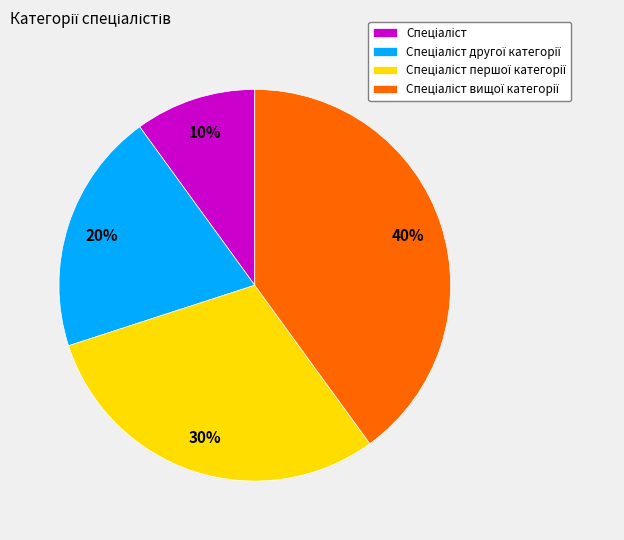

To the nearest percent, what is the difference between the largest and smallest slice percentages?

30%